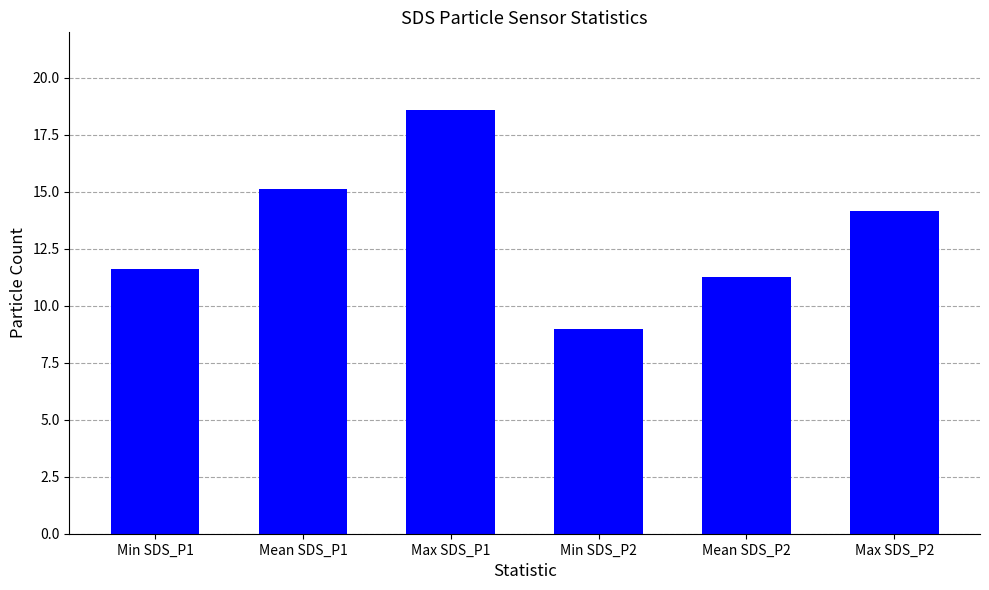

Which category has the lowest value across all series?

Min SDS_P2